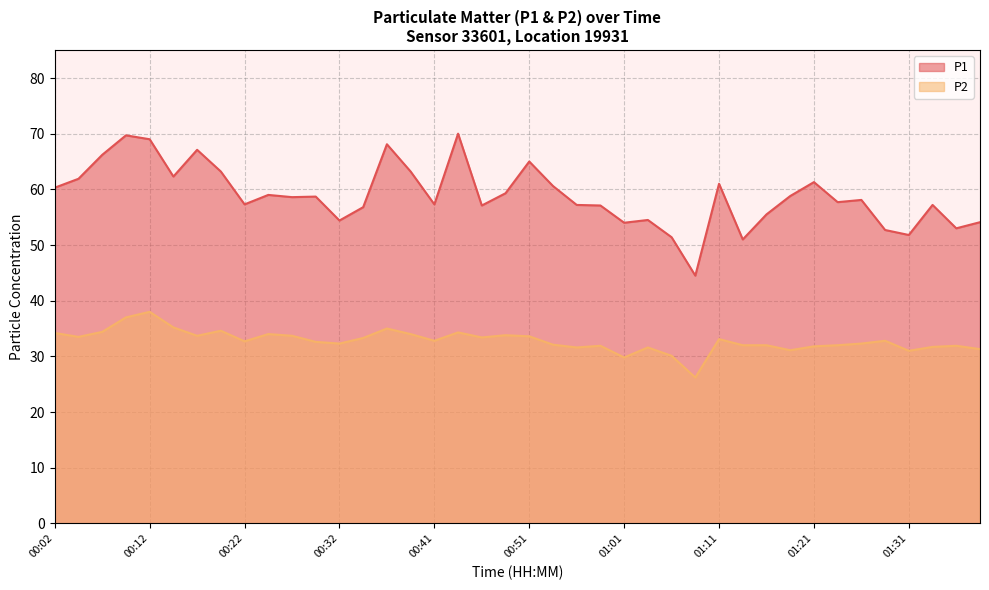

What is the difference between the P2 values at 00:32 and 01:19?

1.2